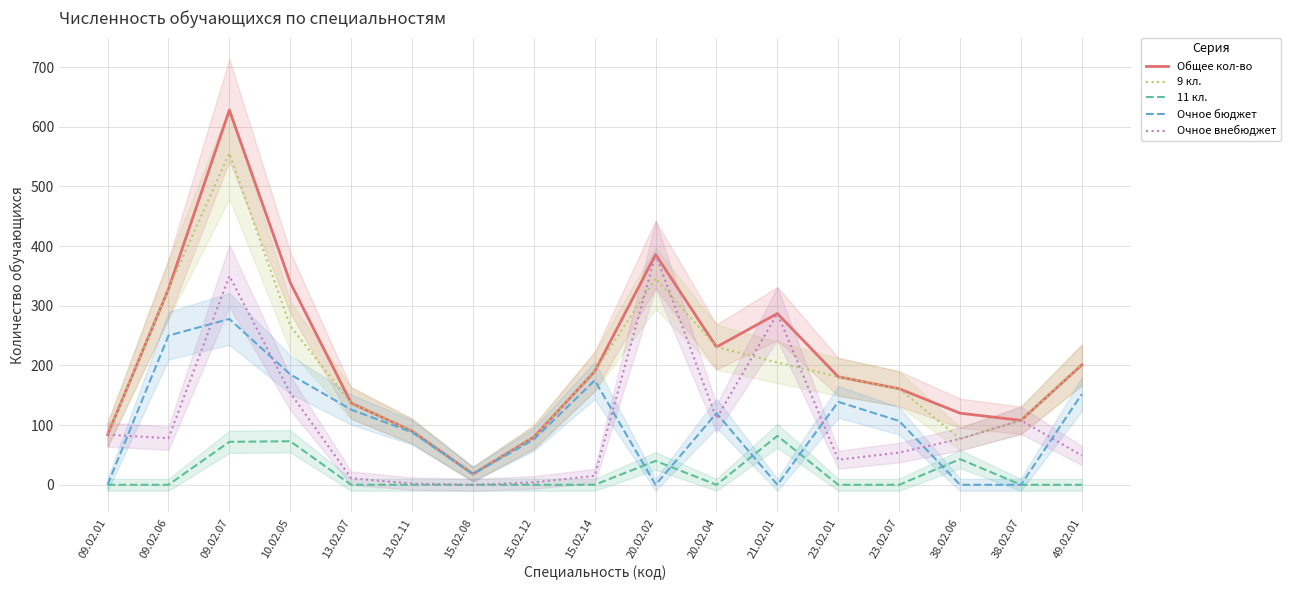

Reading right to left, list all the values displayed in this chart.

Общее кол-во: 201	108	120	161	181	287	231	386	190	80	18	90	137	339	628	328	84
9 кл.: 201	108	77	161	181	205	231	346	190	80	18	90	137	266	556	328	84
11 кл.: 0	0	43	0	0	82	0	40	0	0	0	0	0	73	72	0	0
Очное бюджет: 152	0	0	107	139	0	120	0	175	76	18	88	126	185	278	250	0
Очное внебюджет: 49	108	77	54	42	287	111	386	15	4	0	2	11	154	350	78	84